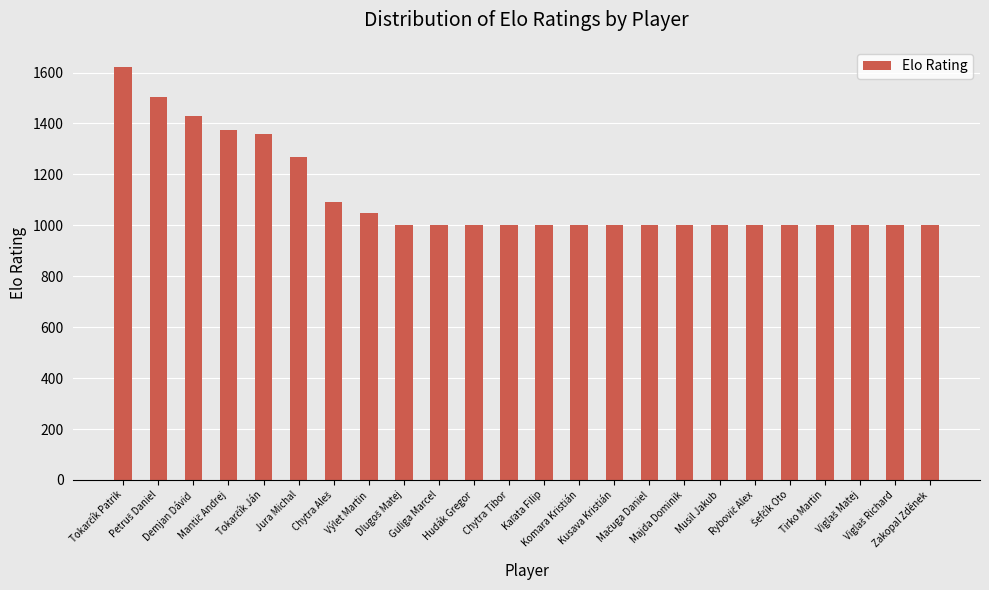

What is the greatest value displayed?

1620